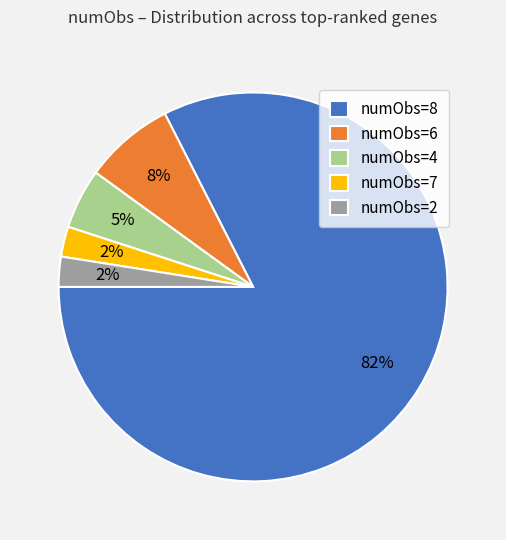

Count the number of slices in the pie.

5